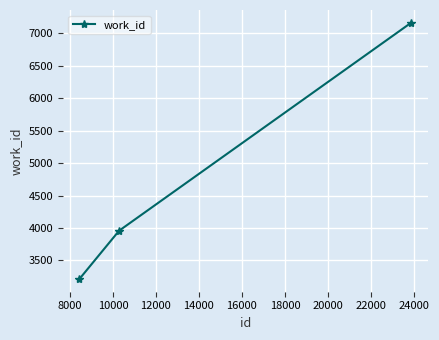

What is the maximum value shown in the chart?

7163